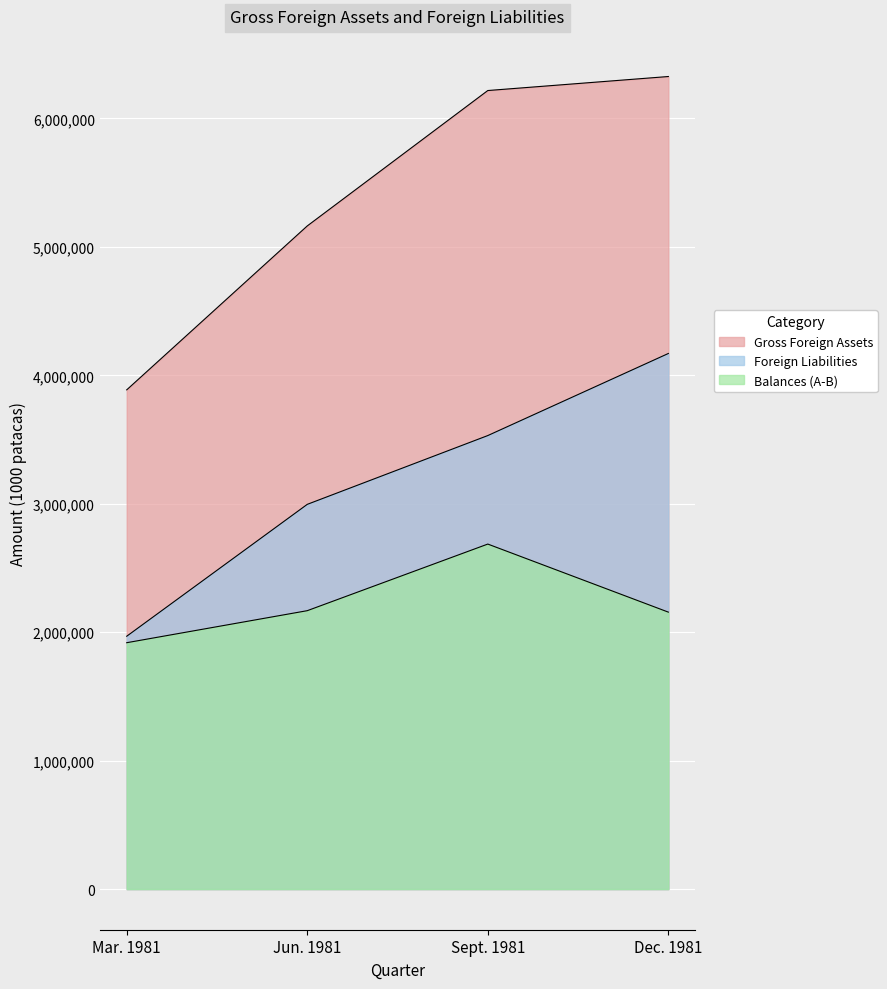

What is the approximate value of Balances (A-B) at Jun. 1981?

2167782